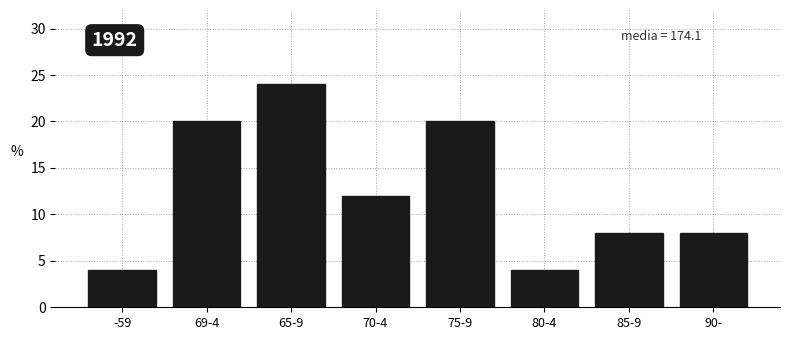

Reading left to right, what are all the values shown in this chart?

-59=4	69-4=20	65-9=24	70-4=12	75-9=20	80-4=4	85-9=8	90-=8